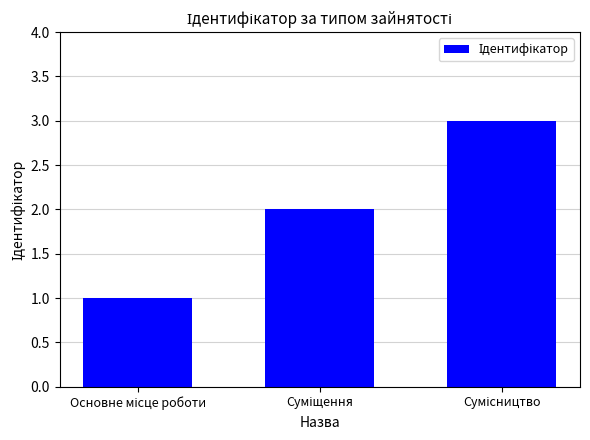

What is the difference between the maximum and second lowest values?

1